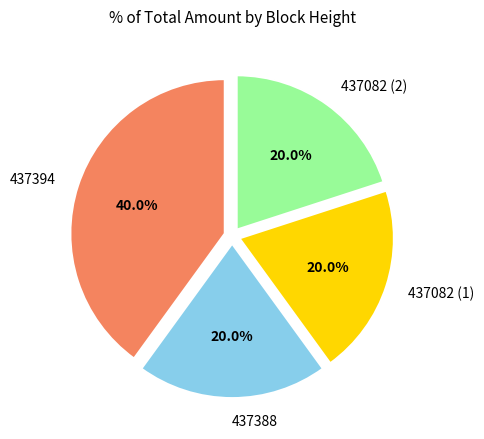

Approximately how many times larger is the value at 437082 (2) compared to 437082 (1)?

1.0